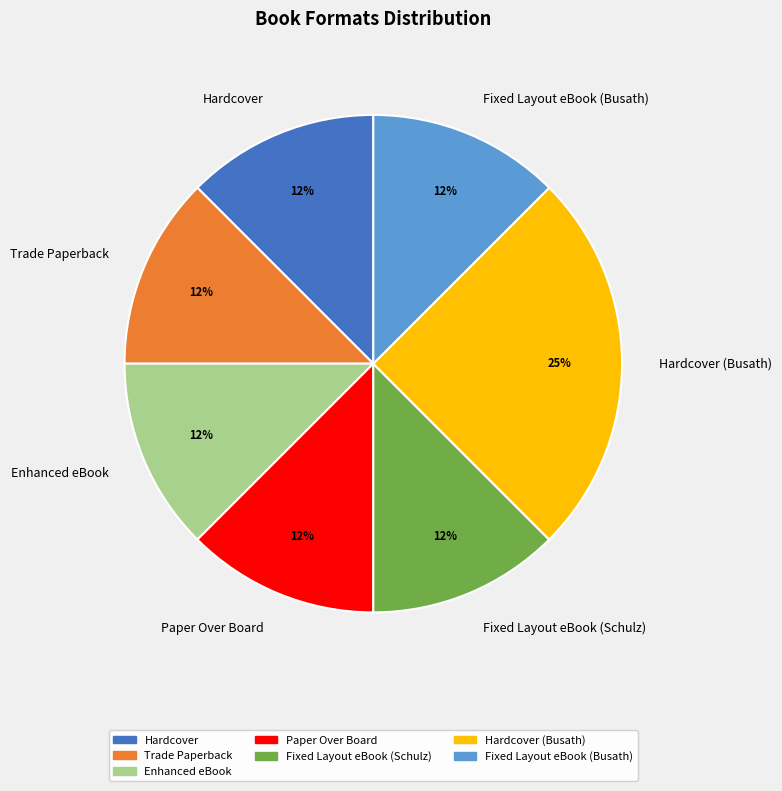

True or false: Paper Over Board accounts for 2% of the total.

False